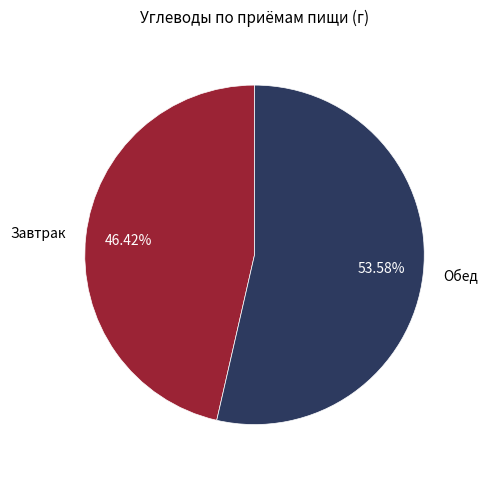

Is the sum of Обед and Завтрак greater than half?

Yes